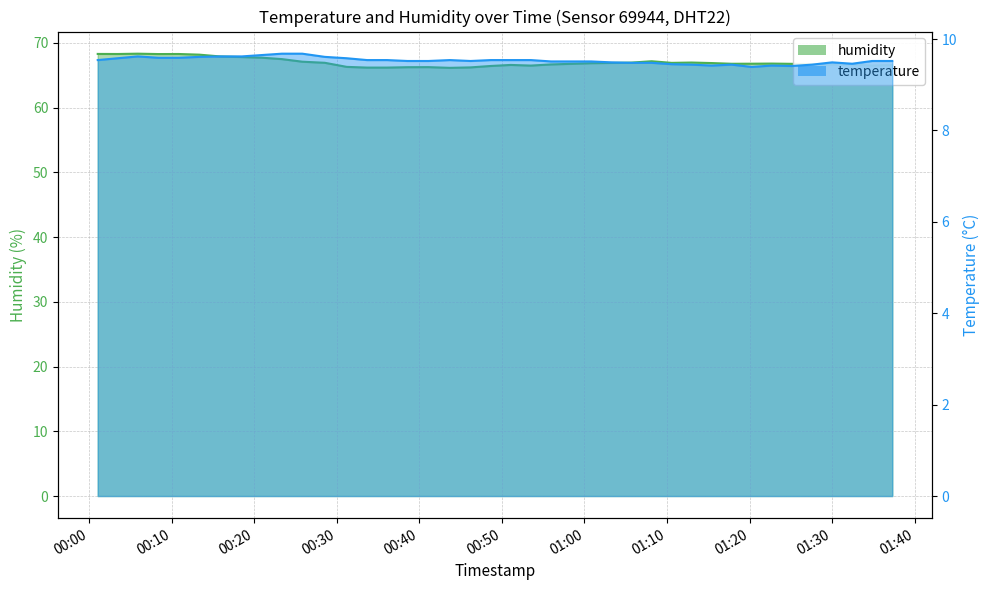

Reading left to right, transcribe all the data shown in this chart.

temperature: 9.5	9.6	9.6	9.6	9.6	9.6	9.6	9.6	9.7	9.7	9.7	9.6	9.6	9.5	9.5	9.5	9.5	9.5	9.5	9.5	9.5	9.5	9.5	9.5	9.5	9.5	9.5	9.5	9.4	9.4	9.4	9.4	9.4	9.4	9.4	9.4	9.5	9.5	9.5	9.5
humidity: 68.3	68.3	68.3	68.3	68.3	68.2	67.9	67.8	67.7	67.5	67.1	66.9	66.3	66.2	66.2	66.3	66.3	66.2	66.2	66.5	66.6	66.5	66.7	66.8	66.9	66.9	67.0	67.2	66.9	67.0	66.9	66.8	66.8	66.8	66.8	66.7	66.7	66.7	66.5	66.6